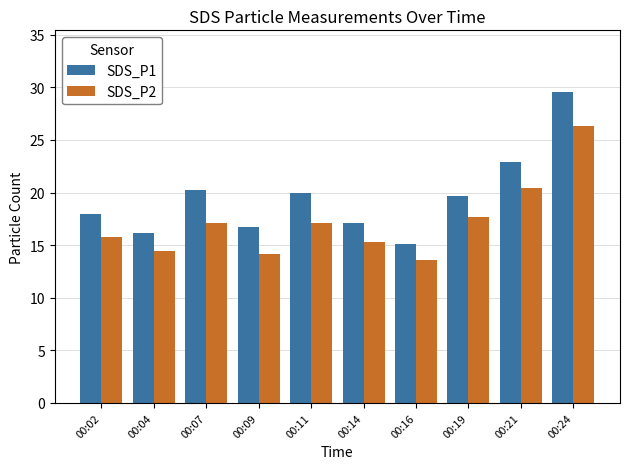

What is the sum of all SDS_P1 values?

195.3